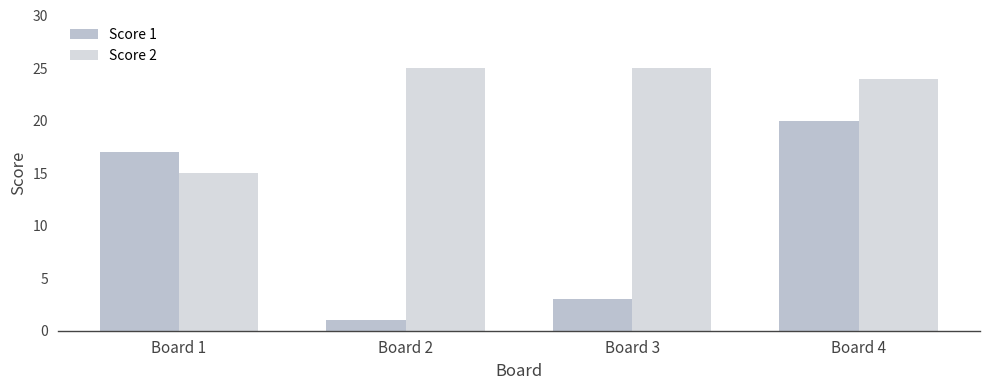

Reading left to right, extract all data points from this chart.

Score 1: Board 1=17	Board 2=1	Board 3=3	Board 4=20
Score 2: Board 1=15	Board 2=25	Board 3=25	Board 4=24